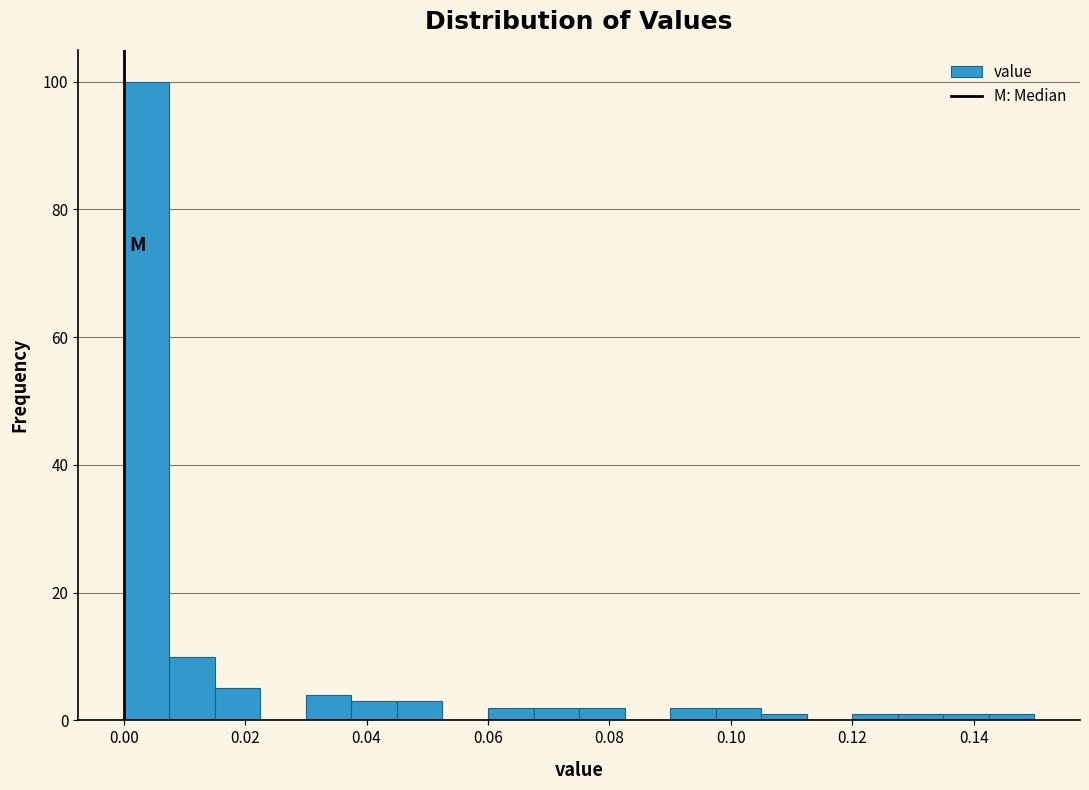

Read against the x-axis, roughly where is the centre of the tallest bar?

0.004